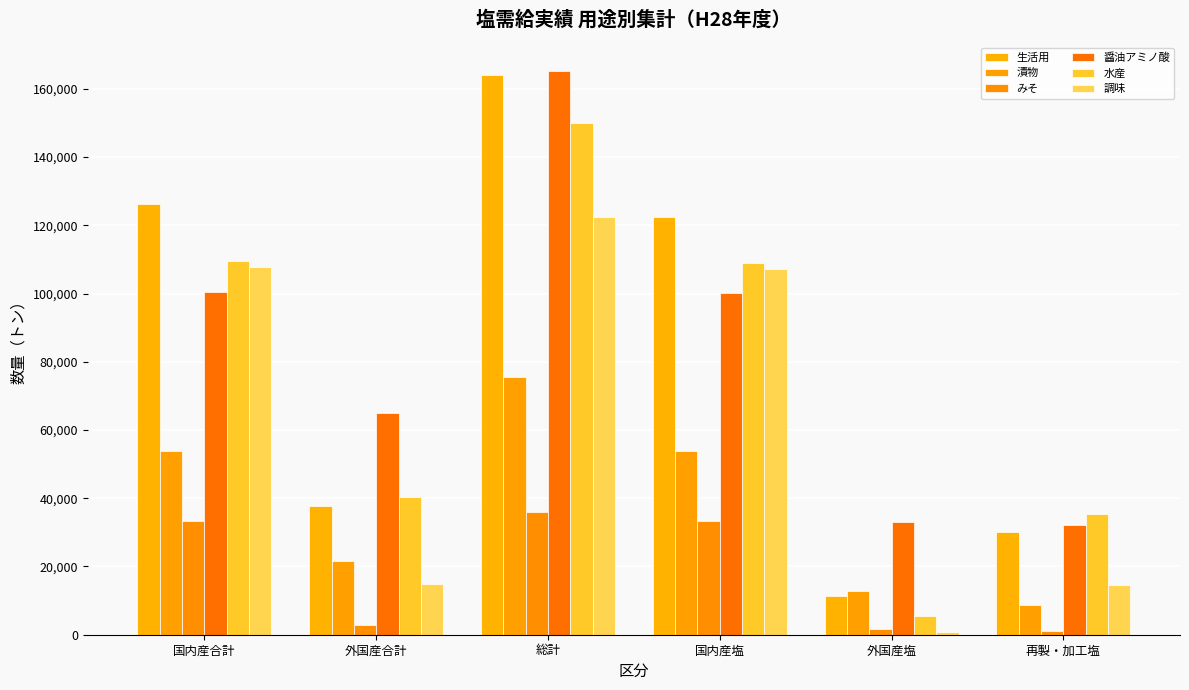

Is it true that 水産 equals 35271.6 at 再製・加工塩?

True